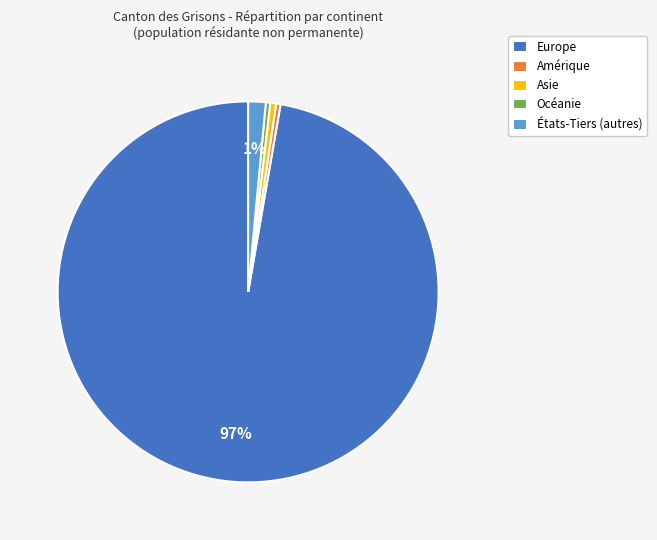

Which category accounts for the majority?

Europe